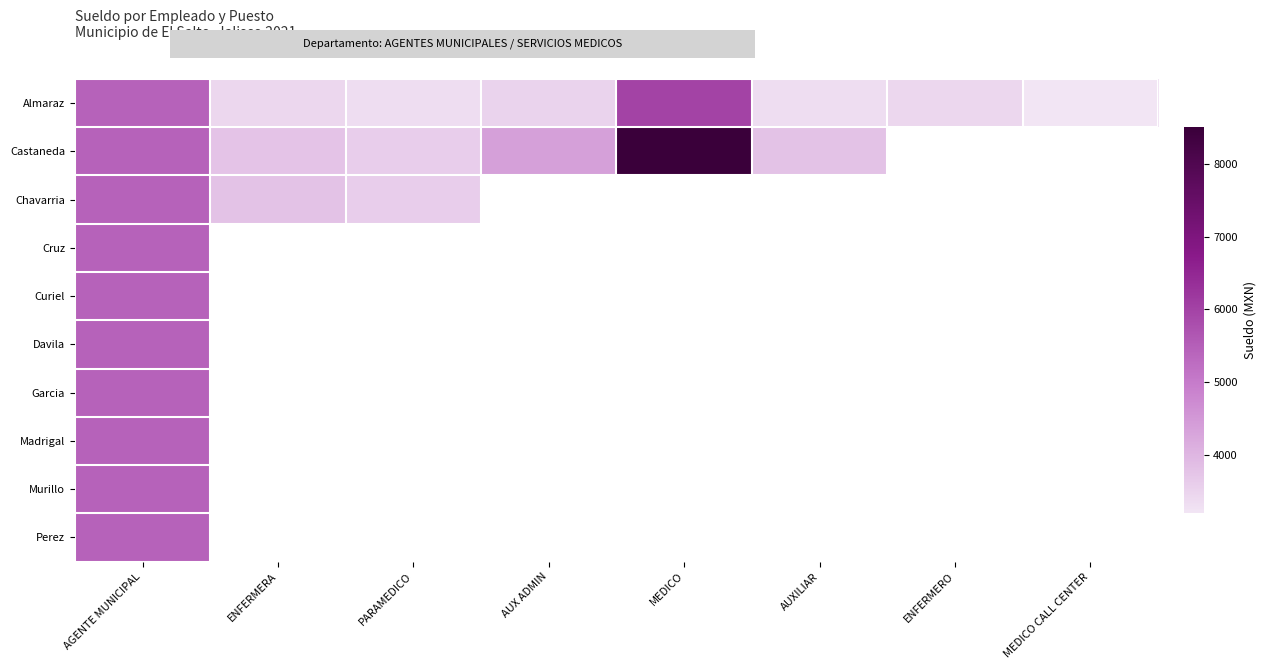

What is the maximum value shown in the chart?

8510.0